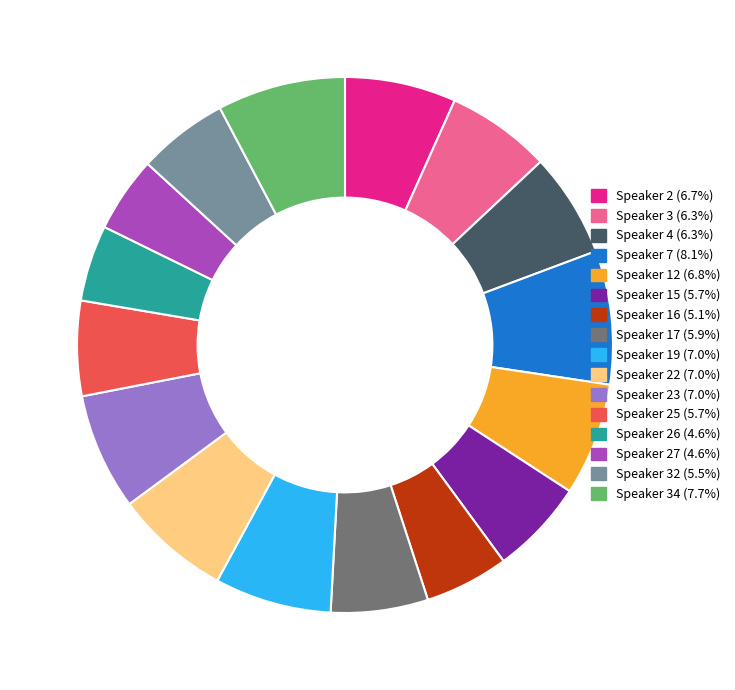

Combined, do Speaker 7 (8.1%) and Speaker 25 (5.7%) account for over 50%?

No